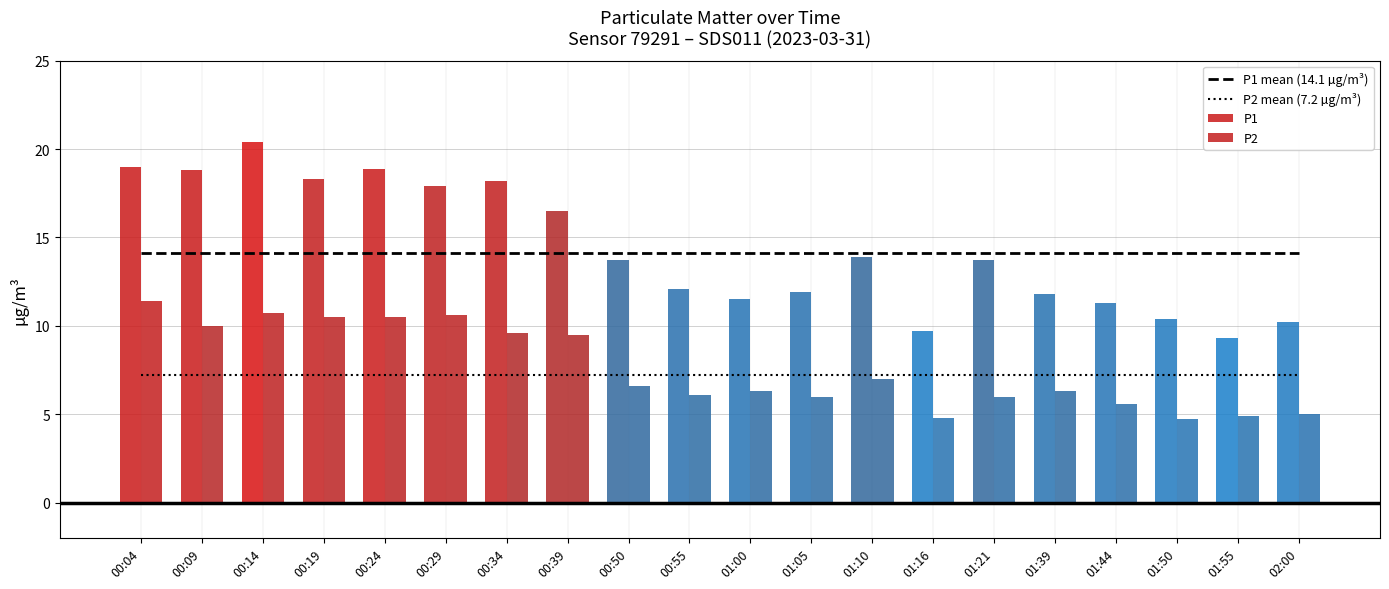

List the labels in order of P2 value, smallest first.

01:50, 01:16, 01:55, 02:00, 01:44, 01:05, 01:21, 00:55, 01:00, 01:39, 00:50, 01:10, 00:39, 00:34, 00:09, 00:19, 00:24, 00:29, 00:14, 00:04